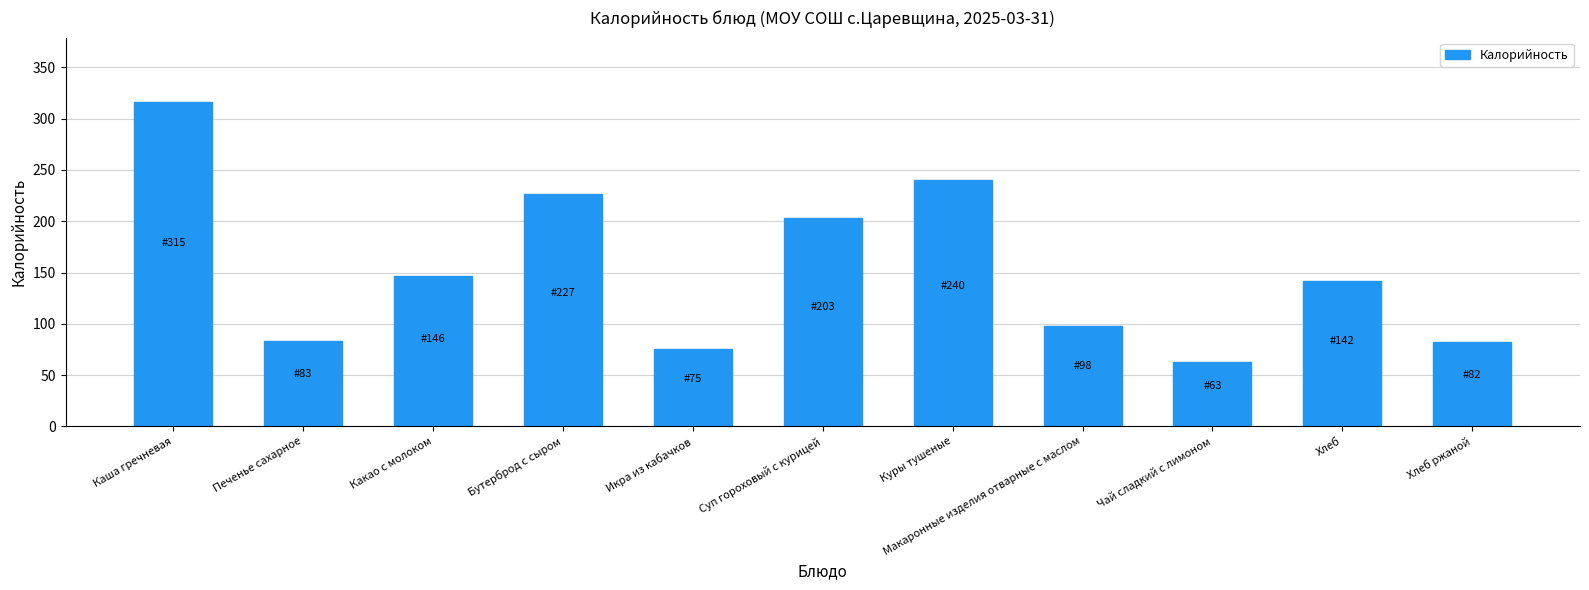

What position from the right is Икра из кабачков?

7